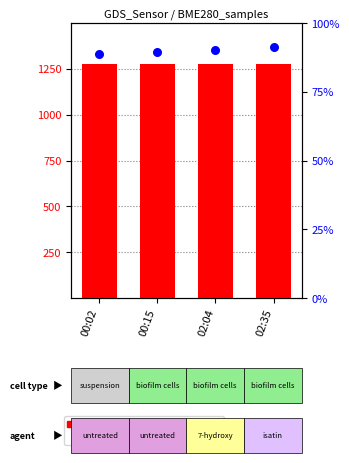

Is the value of percentile rank within the sample at 00:15 greater than the value of count at 00:02?

No